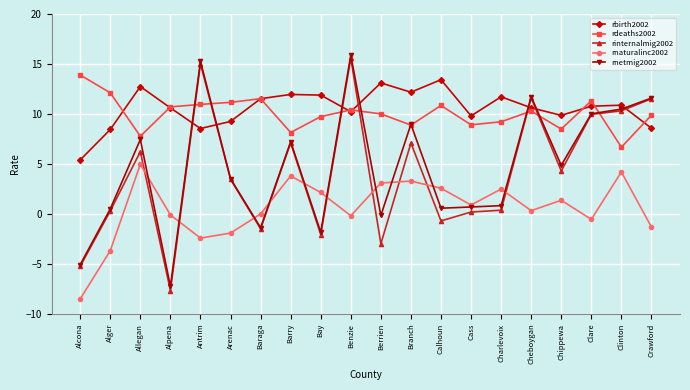

The value of rinternalmig2002 at Branch is 7.1. True or false?

True